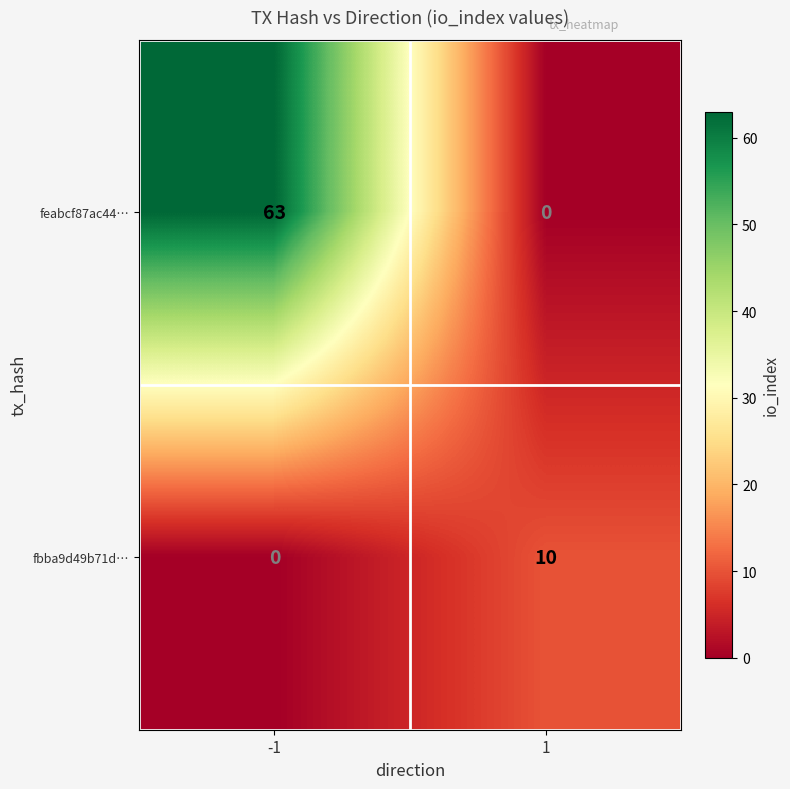

True or false: feabcf87ac44… has a value of -31 at 1.

False